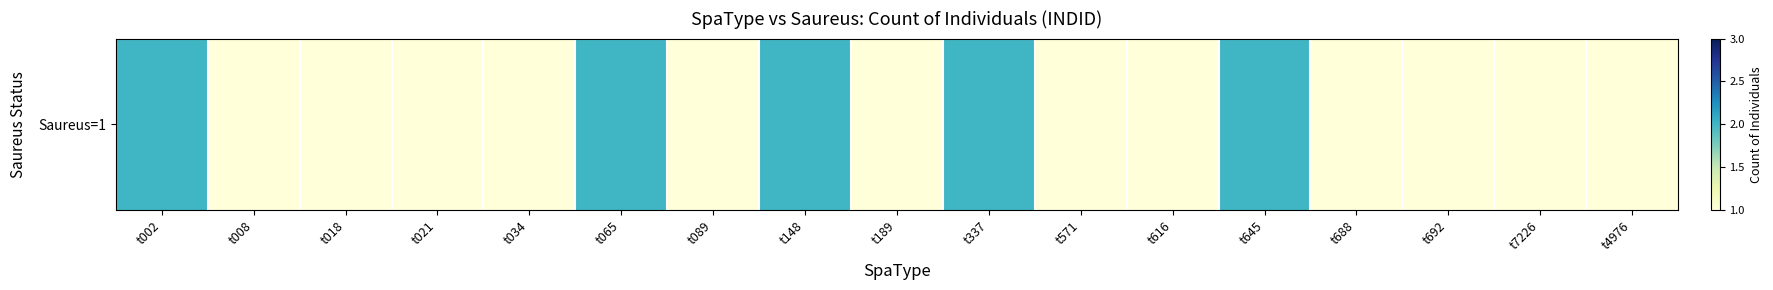

What is the difference between the maximum and second lowest values?

1